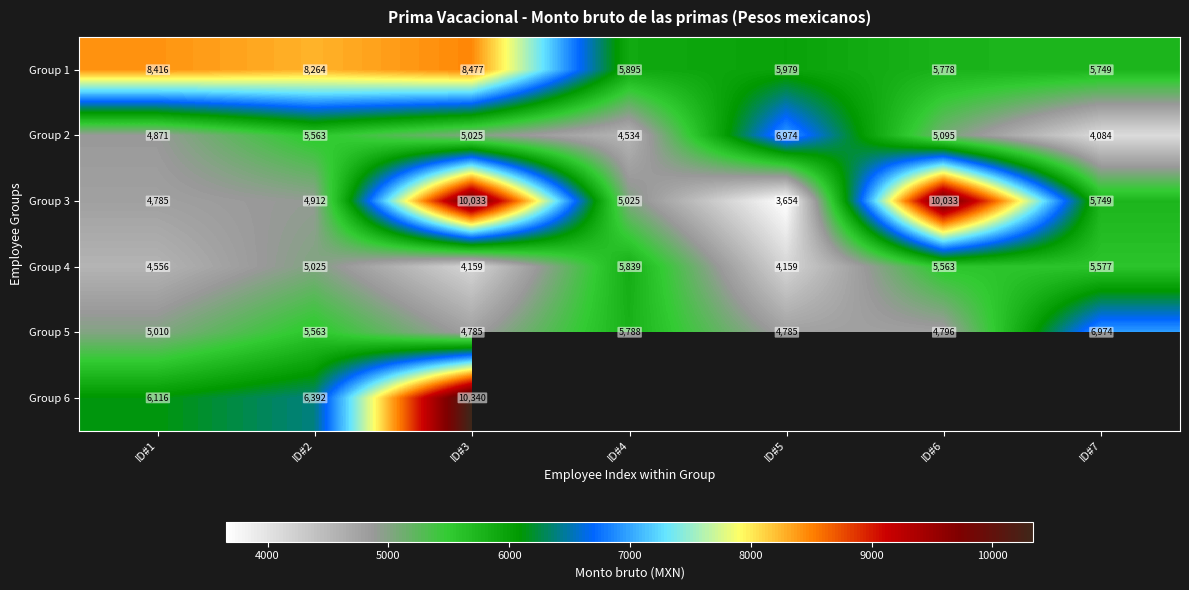

What is the sum of the Group 1 values at ID#2 and ID#3?

16741